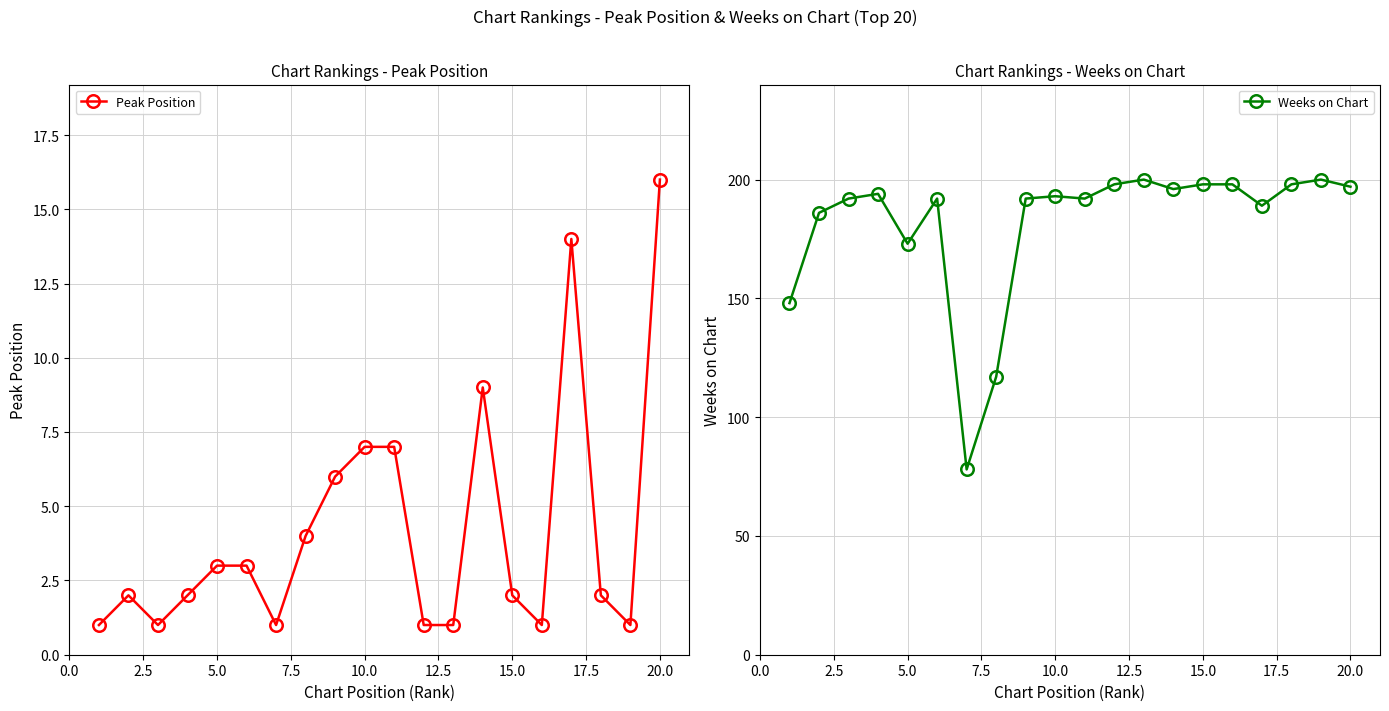

What is the highest value of the Peak Position series?

16